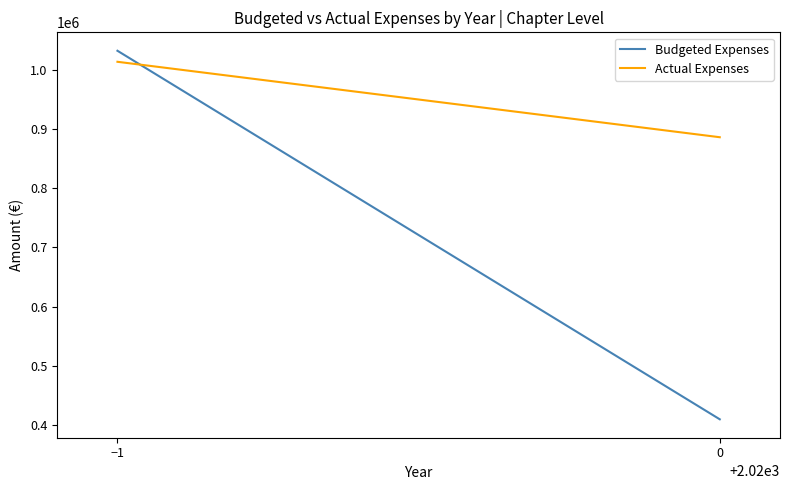

What is the difference between the highest and lowest values at 0?

477330.8